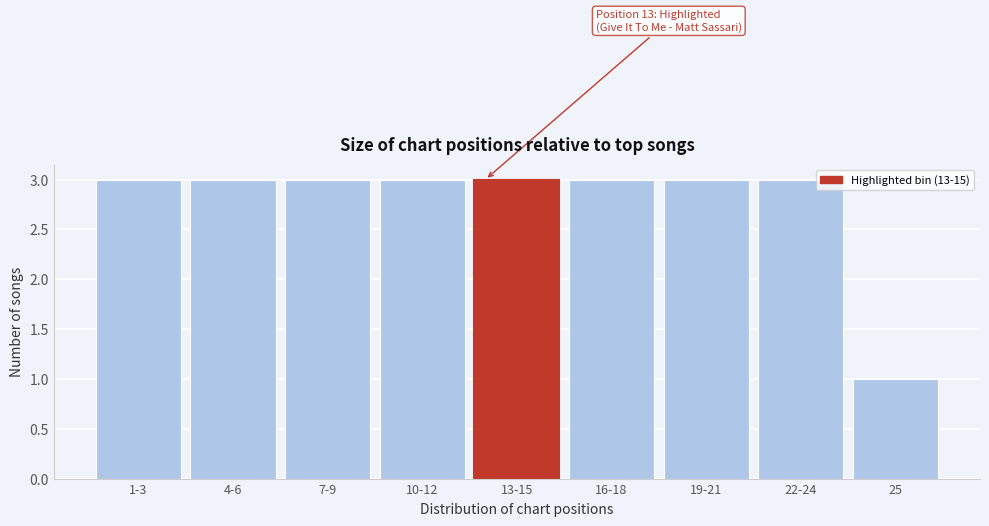

Reading left to right, extract all data points from this chart.

3	3	3	3	3	3	3	3	1